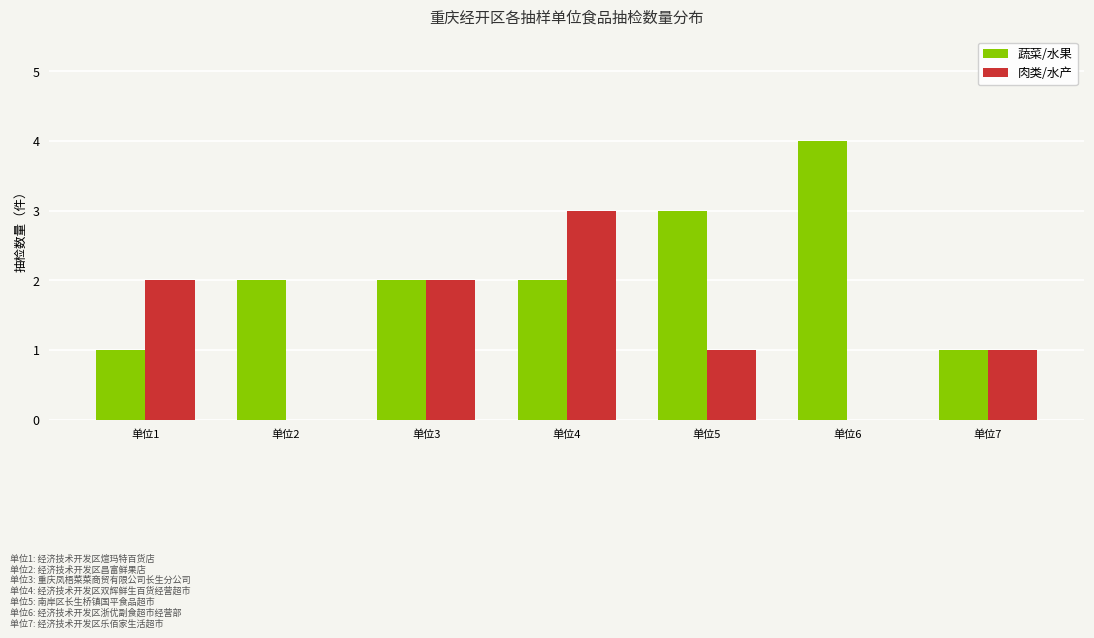

What is the total value across all series at 单位2?

2